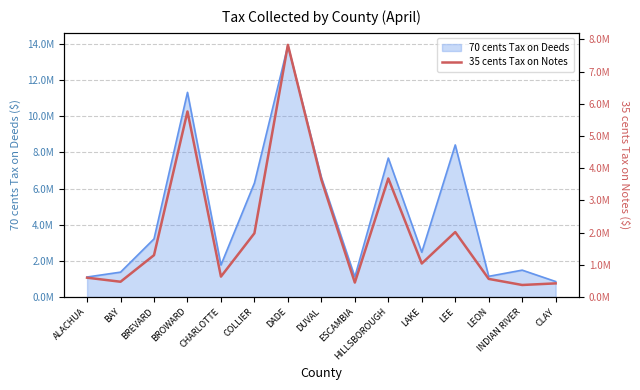

Reading right to left, list all the values displayed in this chart.

CLAY=423095.8	INDIAN RIVER=373258.9	LEON=561900.5	LEE=2016469.7	LAKE=1039866.8	HILLSBOROUGH=3680261.5	ESCAMBIA=447836.2	DUVAL=3641337.7	DADE=7827186.2	COLLIER=1979655.3	CHARLOTTE=633173.1	BROWARD=5759722.8	BREVARD=1299202.8	BAY=473943.8	ALACHUA=599680.9